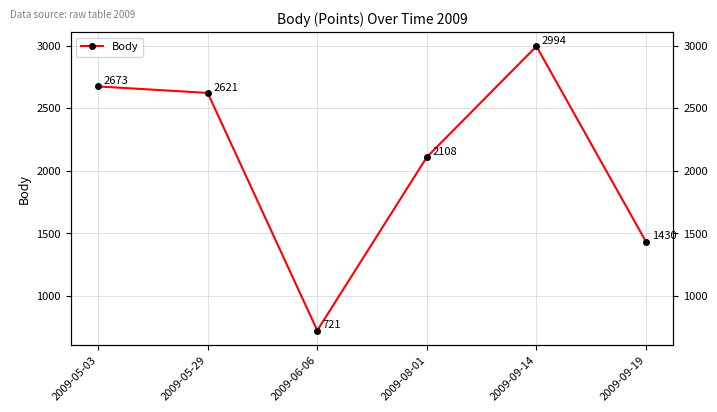

Reading left to right, what are all the values shown in this chart?

2009-05-03=2673	2009-05-29=2621	2009-06-06=721	2009-08-01=2108	2009-09-14=2994	2009-09-19=1430